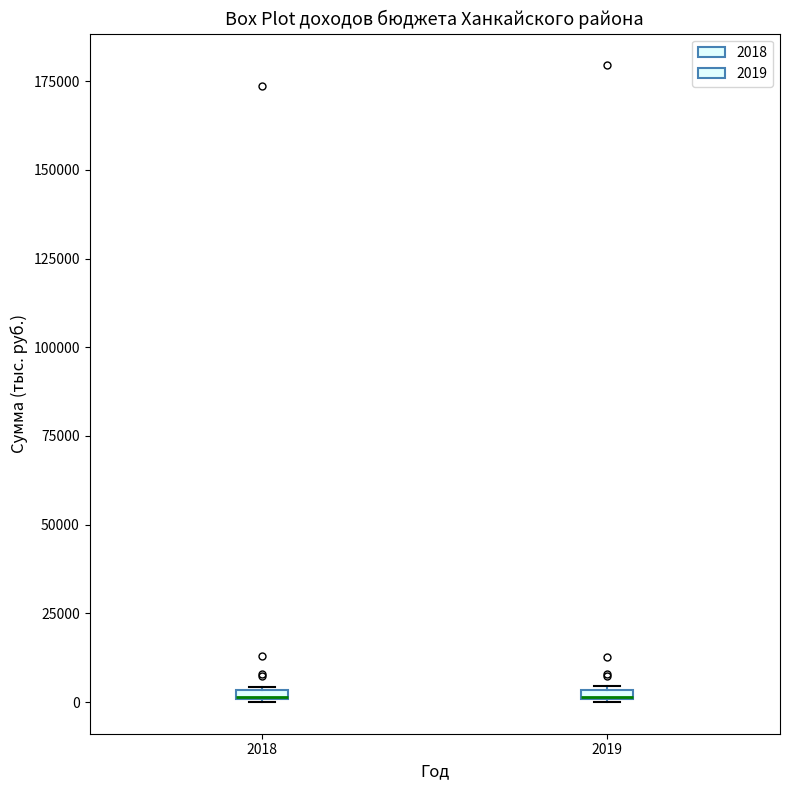

Where is the upper edge of the box at x = 2019 on the y-axis? The values are not printed on the chart, so give them approximately, as read against the axis.

5000